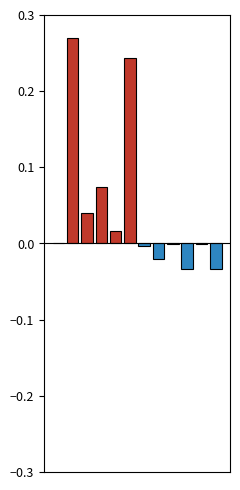

What is the difference between the maximum and minimum values?

0.3